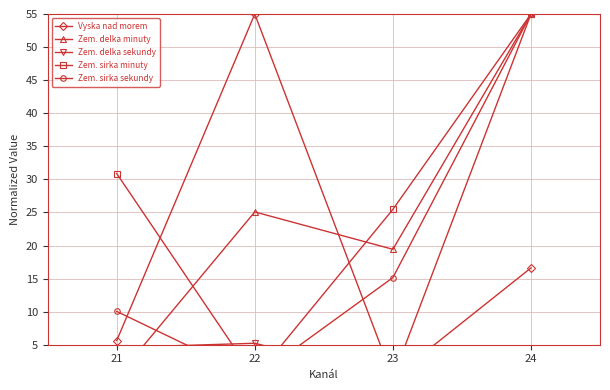

How many times do Zem. sirka sekundy and Zem. delka sekundy cross each other?

2